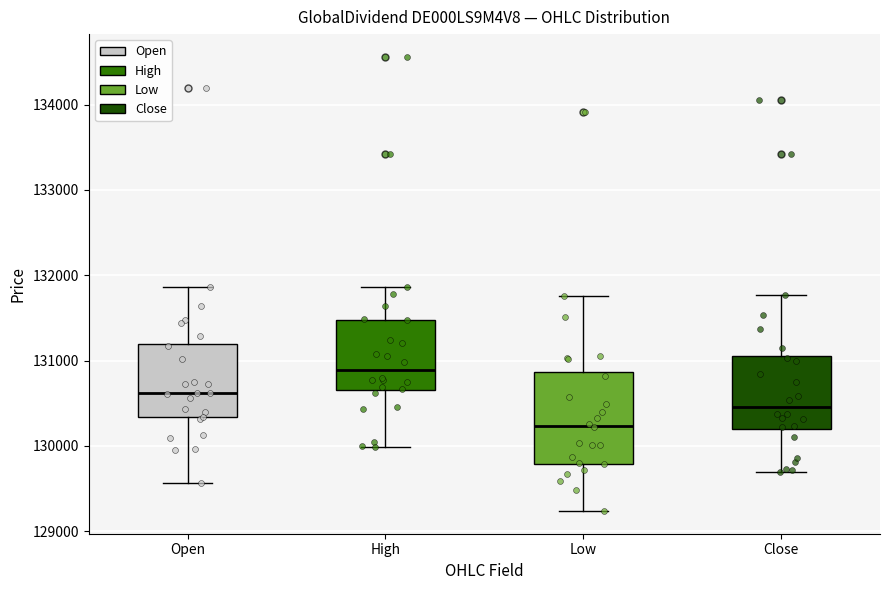

Reading left to right, transcribe this box plot: for each box, give where its median line is, the range the box spans, and where its two whiskers end, as read against the y-axis. The values are not printed on the chart, so give them approximately, as read against the axis.

Open: median 130600, box 130300 to 131200, whiskers 129600 to 131900
High: median 130900, box 130700 to 131500, whiskers 130000 to 131900
Low: median 130200, box 129800 to 130900, whiskers 129200 to 131800
Close: median 130500, box 130200 to 131100, whiskers 129700 to 131800